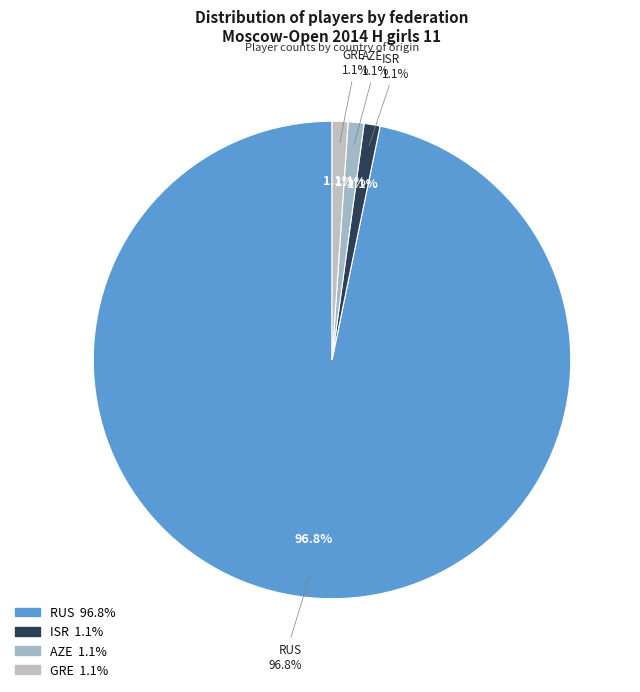

How much of the chart is everything except RUS?

3.2%